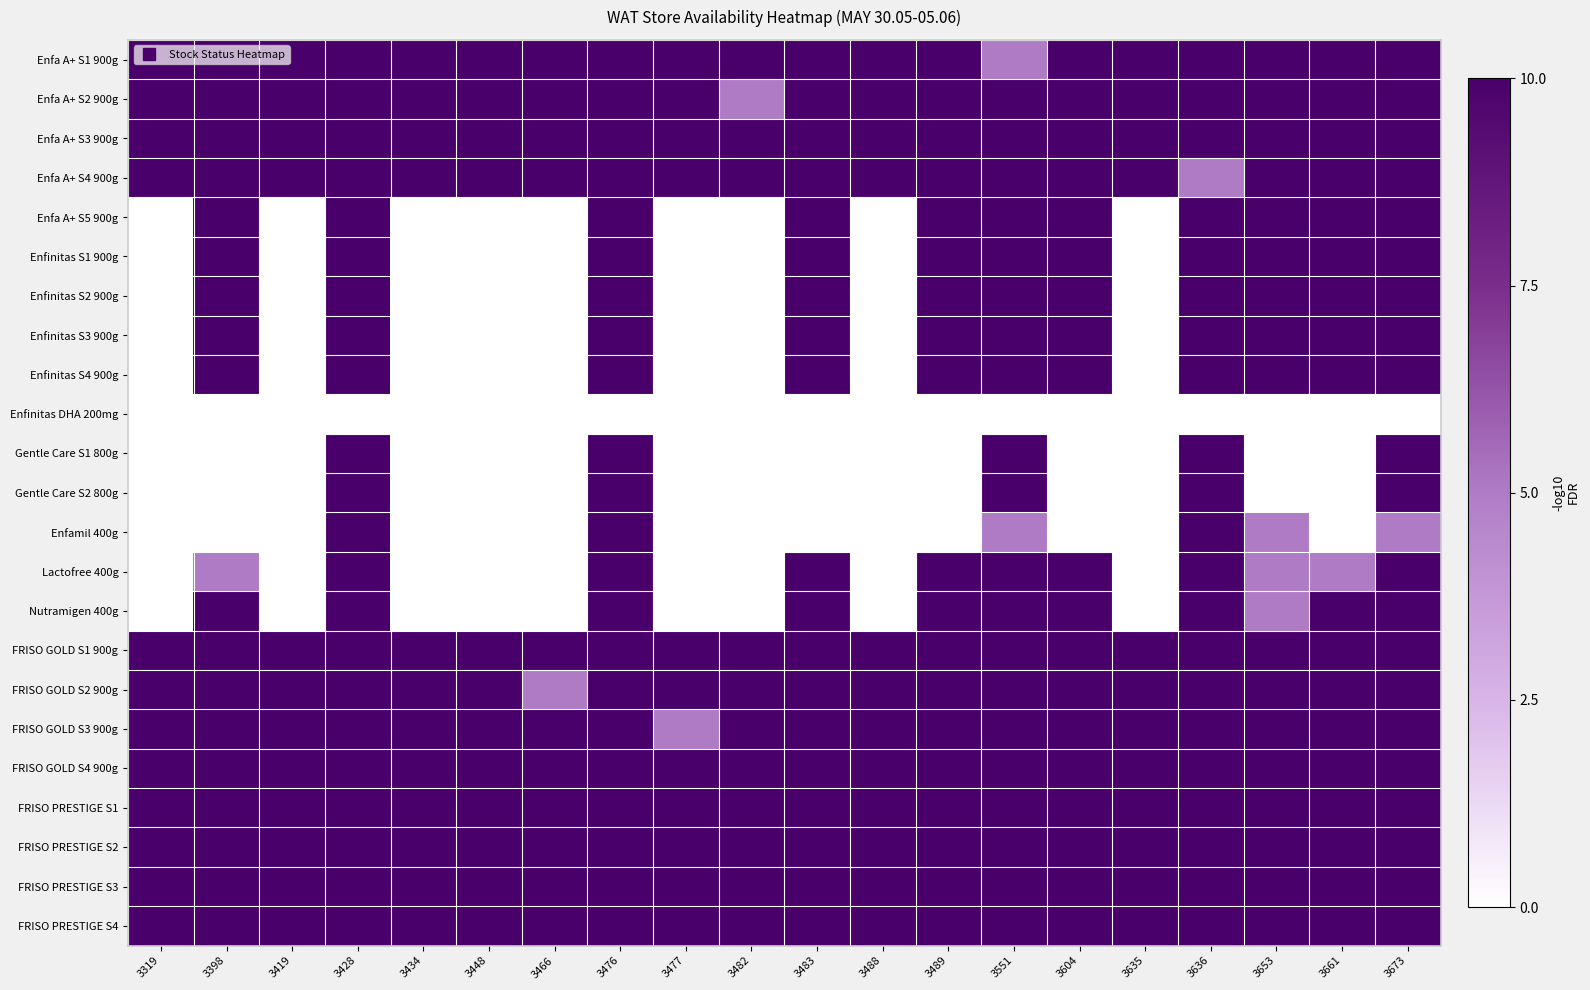

At how many categories does at least one series exceed 3?

20